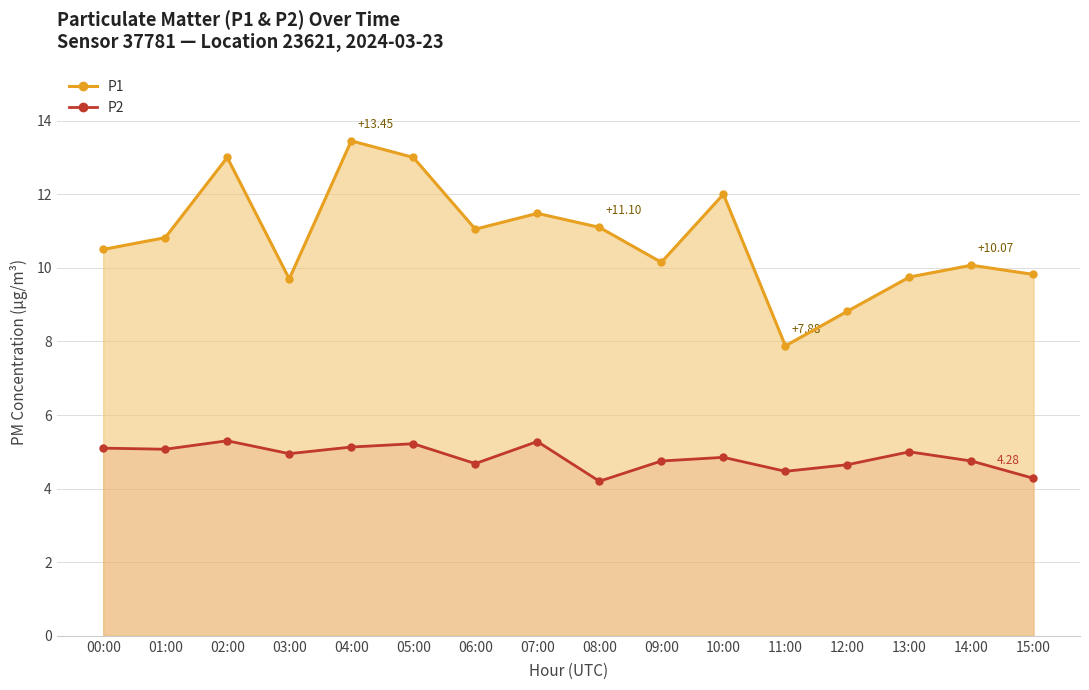

In P2, how many points are lower than both neighbors (excluding endpoints)?

5